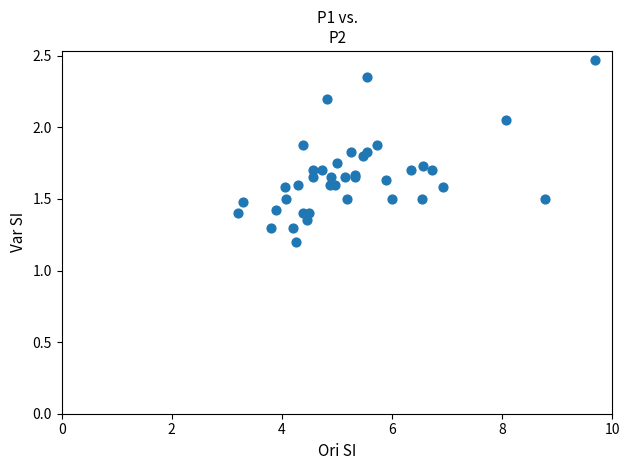

What Y value in the scatter plot is closest to 1?

1.2